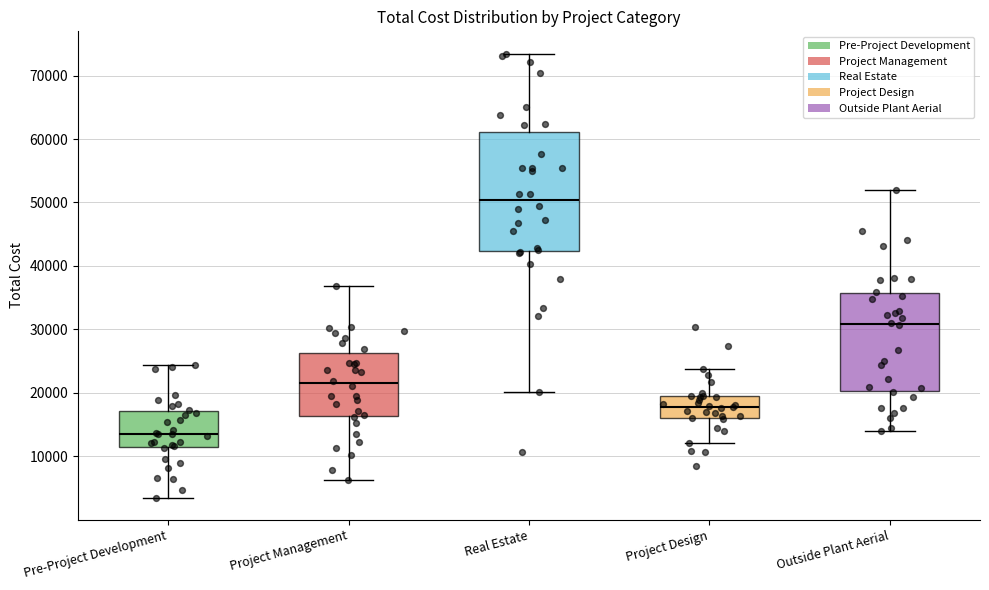

Reading left to right, transcribe this box plot: for each box, give where its median line is, the range the box spans, and where its two whiskers end, as read against the y-axis. The values are not printed on the chart, so give them approximately, as read against the axis.

Pre-Project Development: median 14000, box 11000 to 17000, whiskers 4000 to 24000
Project Management: median 21000, box 16000 to 26000, whiskers 6000 to 37000
Real Estate: median 50000, box 42000 to 61000, whiskers 20000 to 73000
Project Design: median 18000, box 16000 to 19000, whiskers 12000 to 24000
Outside Plant Aerial: median 31000, box 20000 to 36000, whiskers 14000 to 52000